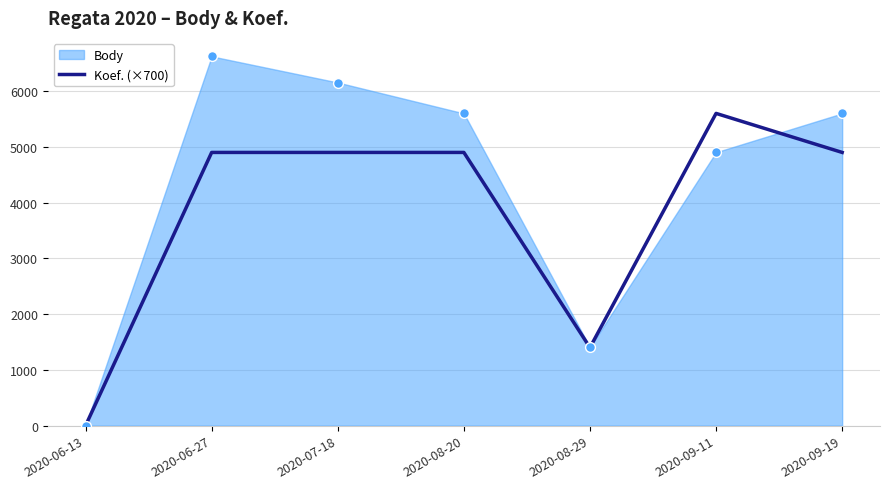

Between 2020-07-18 and 2020-09-11, which is larger?

2020-09-11